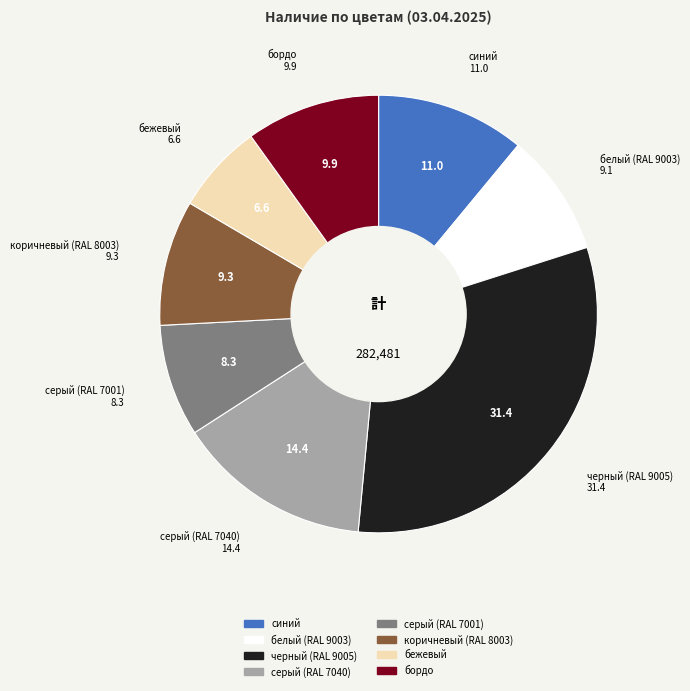

Combined, do черный (RAL 9005) and белый (RAL 9003) account for over 50%?

No